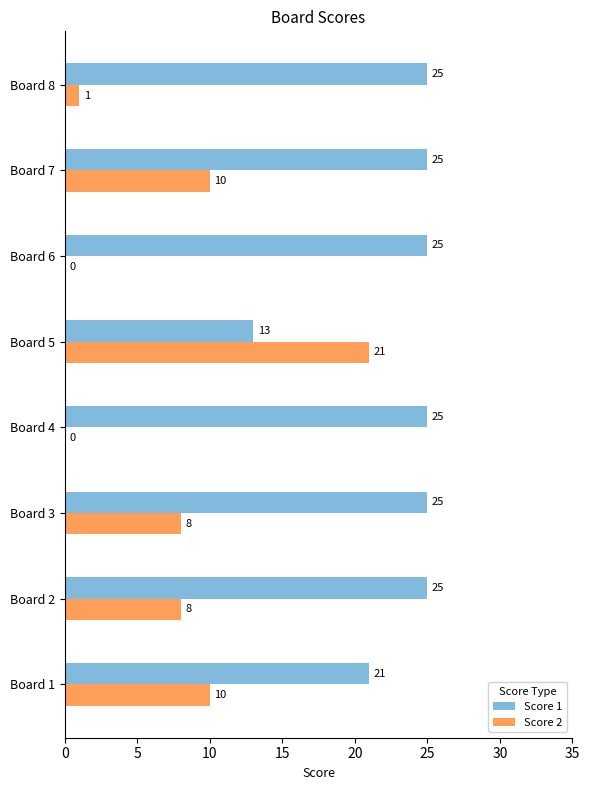

Is it true that Score 1 equals 25 at Board 2?

True